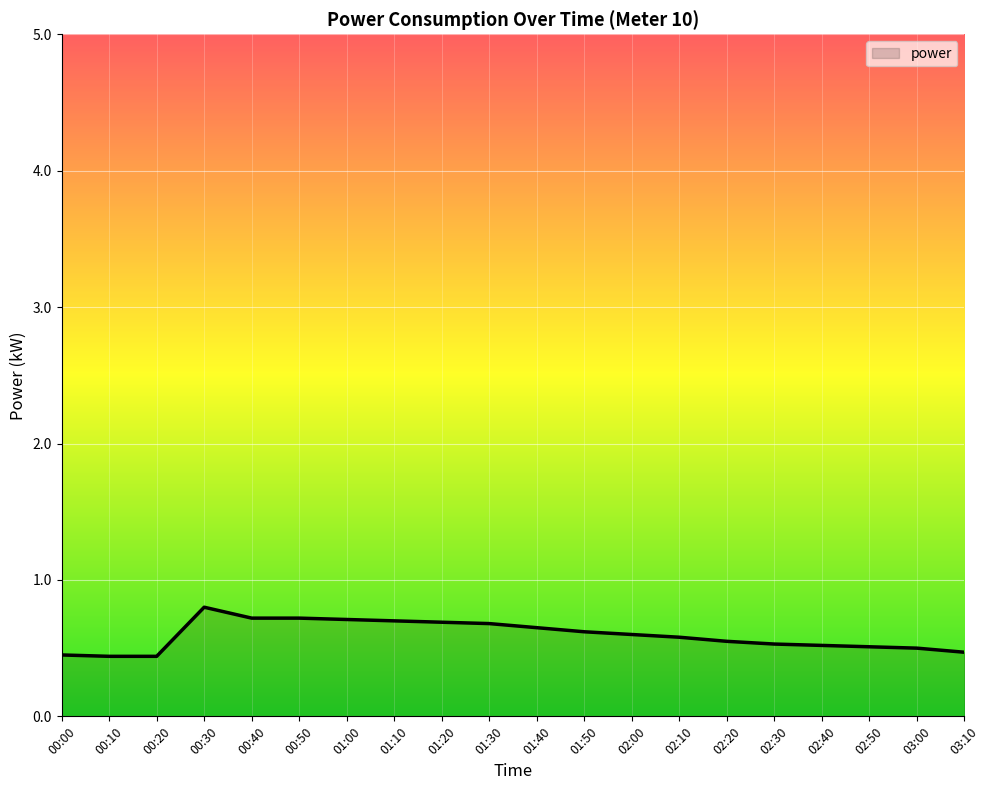

Is it true that the value at 00:00 is 0.5?

True